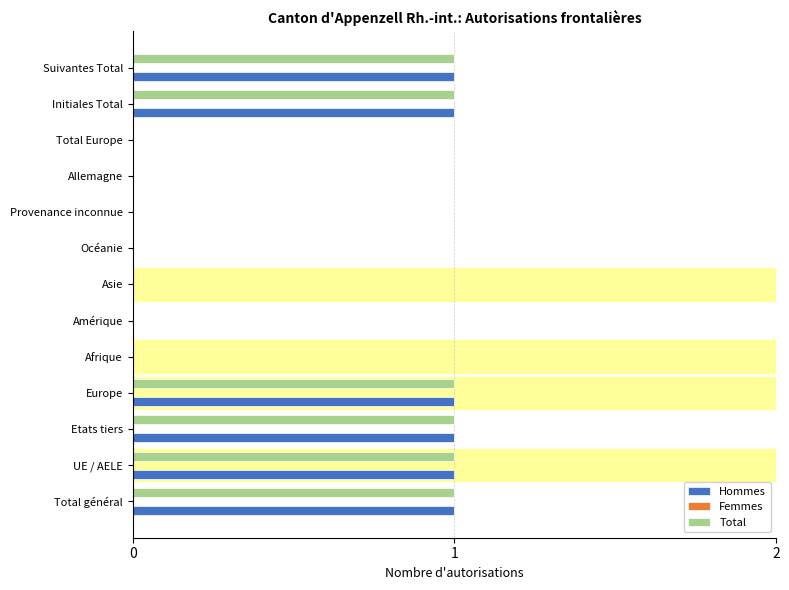

Is it true that Hommes equals 0 at Océanie?

True